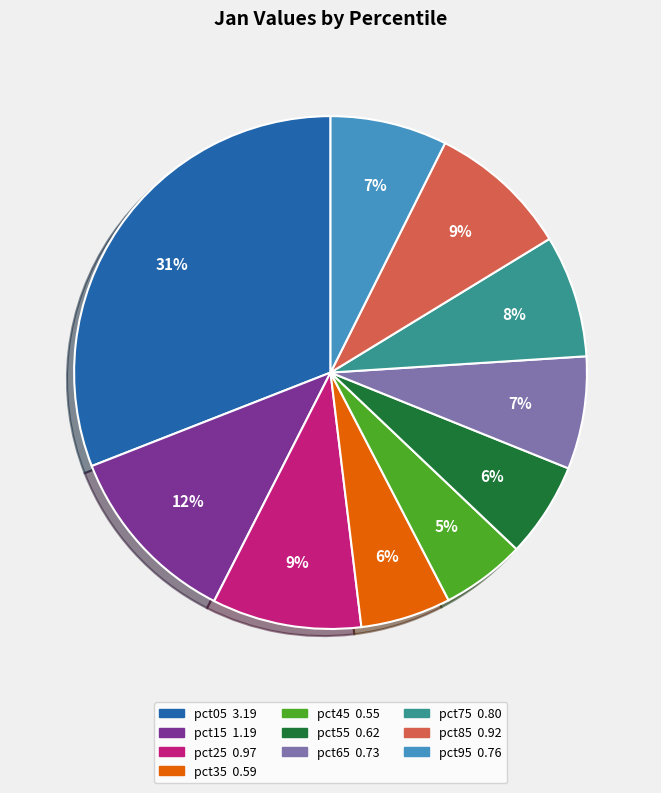

To the nearest percent, what is the difference between the pct35 and pct75 slice percentages?

2%